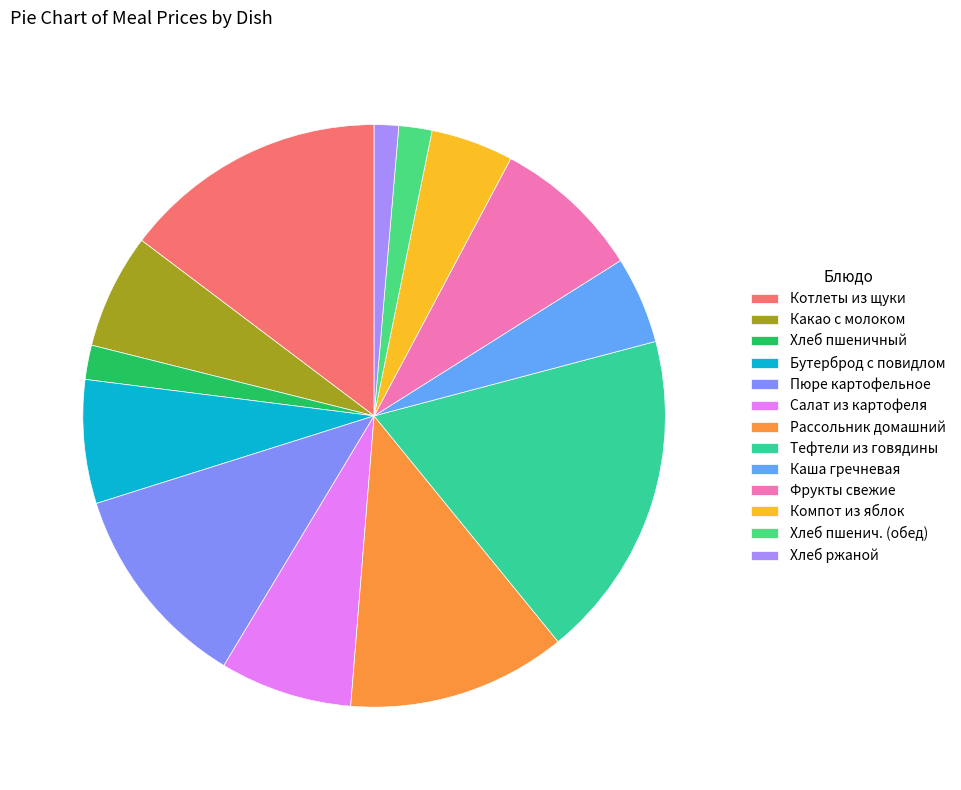

How many segments does this pie chart have?

13